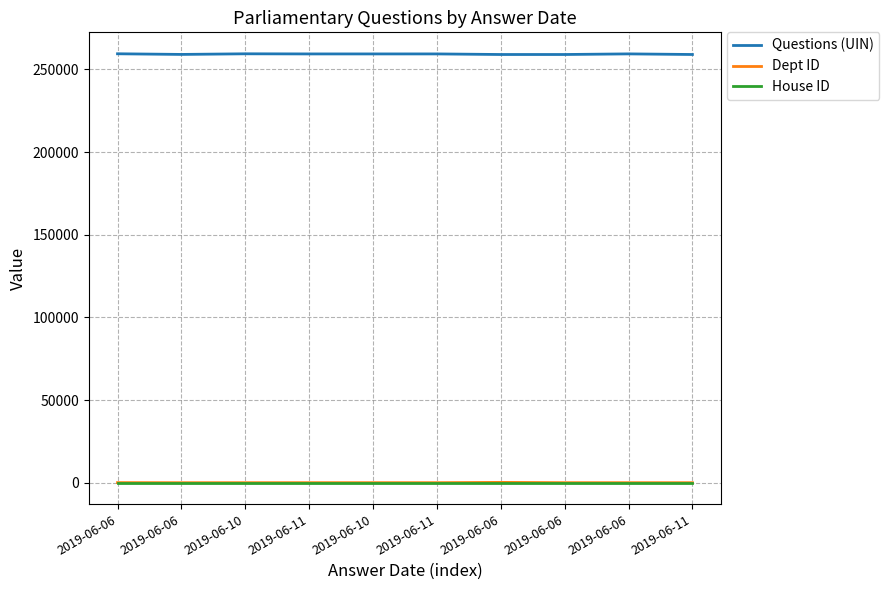

What are all the series names shown in the legend?

Questions (UIN), Dept ID, House ID